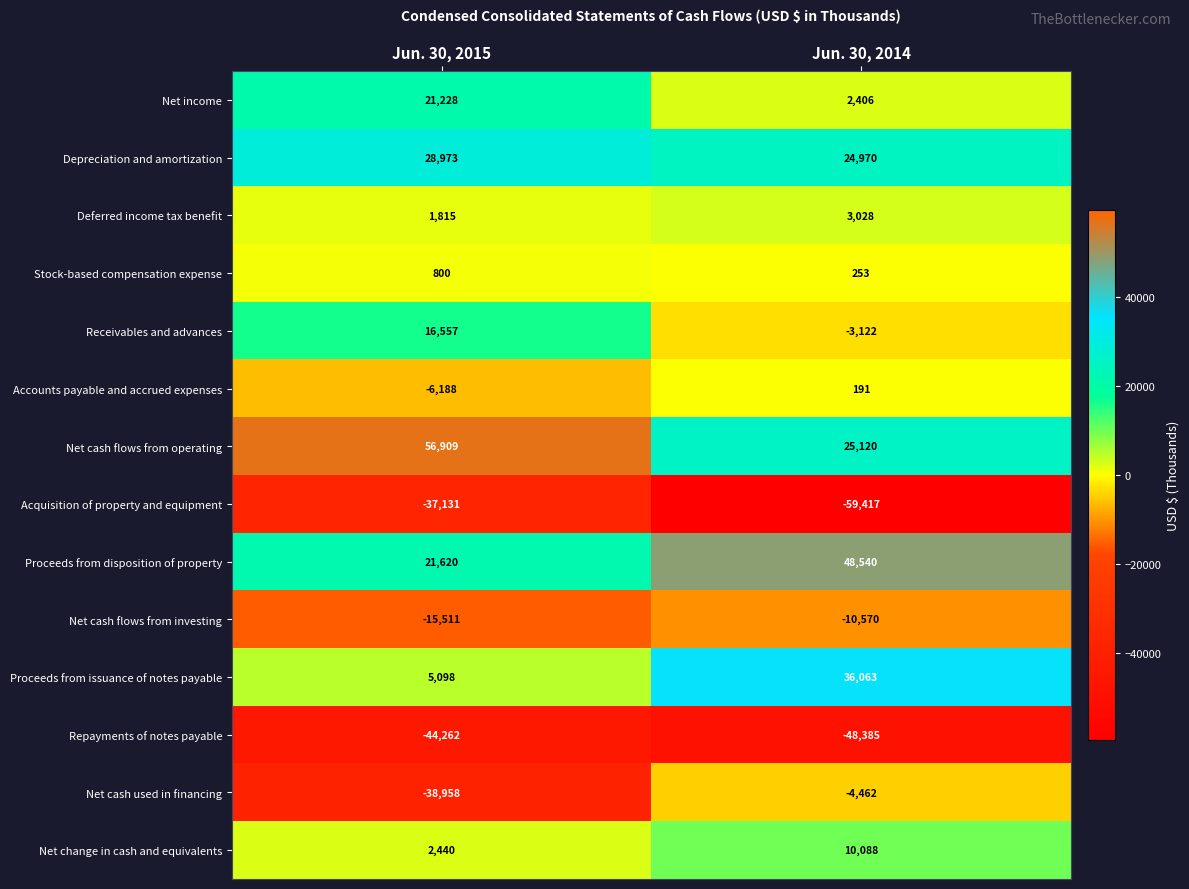

At which label is Net cash used in financing closest to -21710?

Jun. 30, 2015